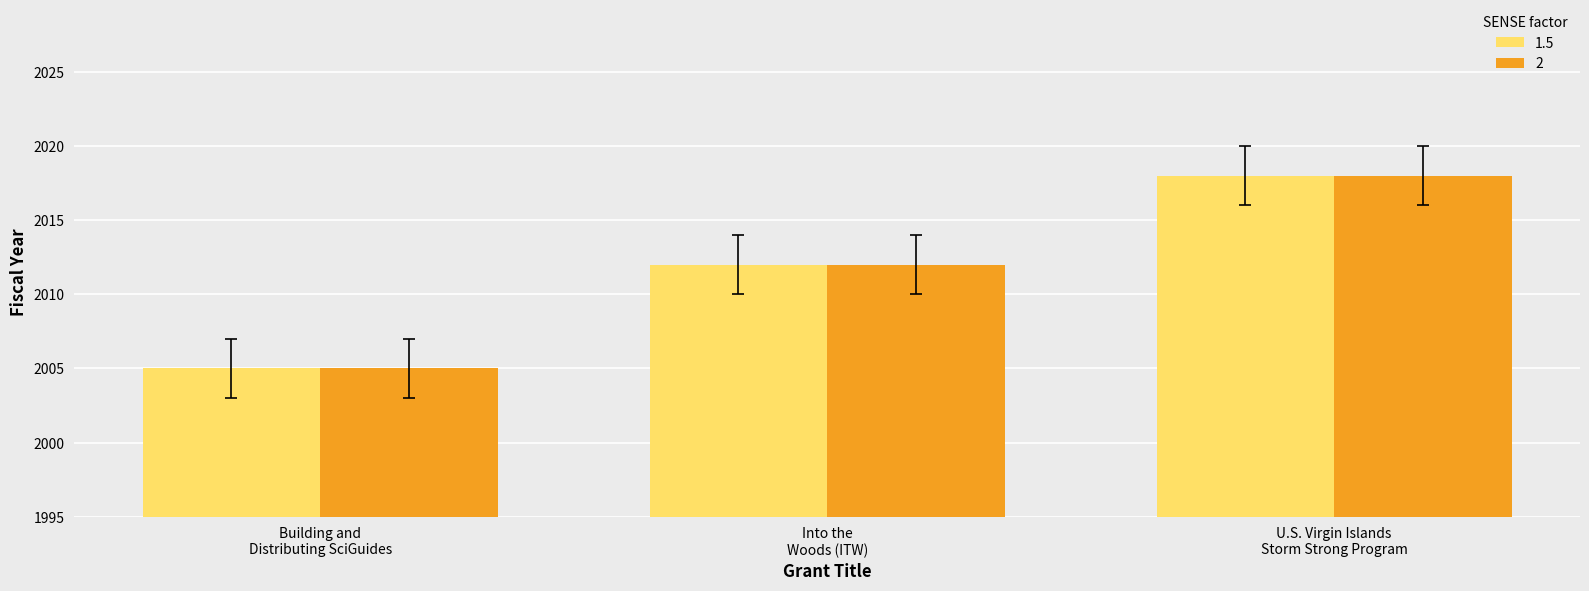

Rank the categories by 1.5 value from highest to lowest.

U.S. Virgin Islands
Storm Strong Program, Into the
Woods (ITW), Building and
Distributing SciGuides